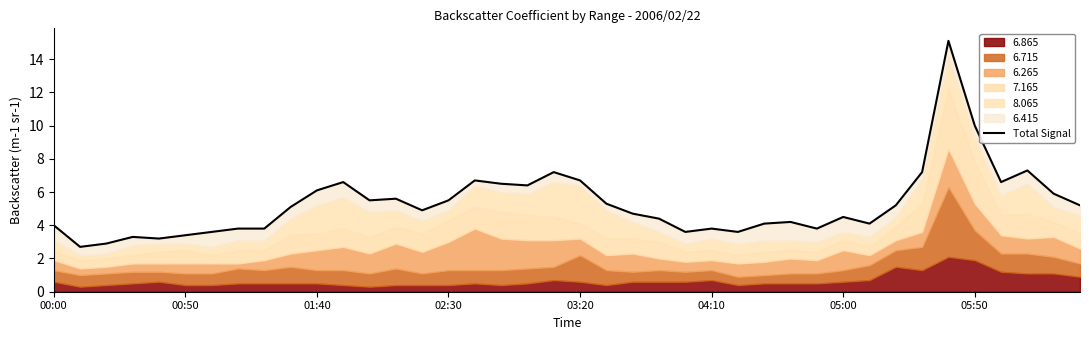

Reading left to right, what are all the values shown in this chart?

4.0	2.7	2.9	3.3	3.2	3.4	3.6	3.8	3.8	5.1	6.1	6.6	5.5	5.6	4.9	5.5	6.7	6.5	6.4	7.2	6.7	5.3	4.7	4.4	3.6	3.8	3.6	4.1	4.2	3.8	4.5	4.1	5.2	7.2	15.1	10.0	6.6	7.3	5.9	5.2